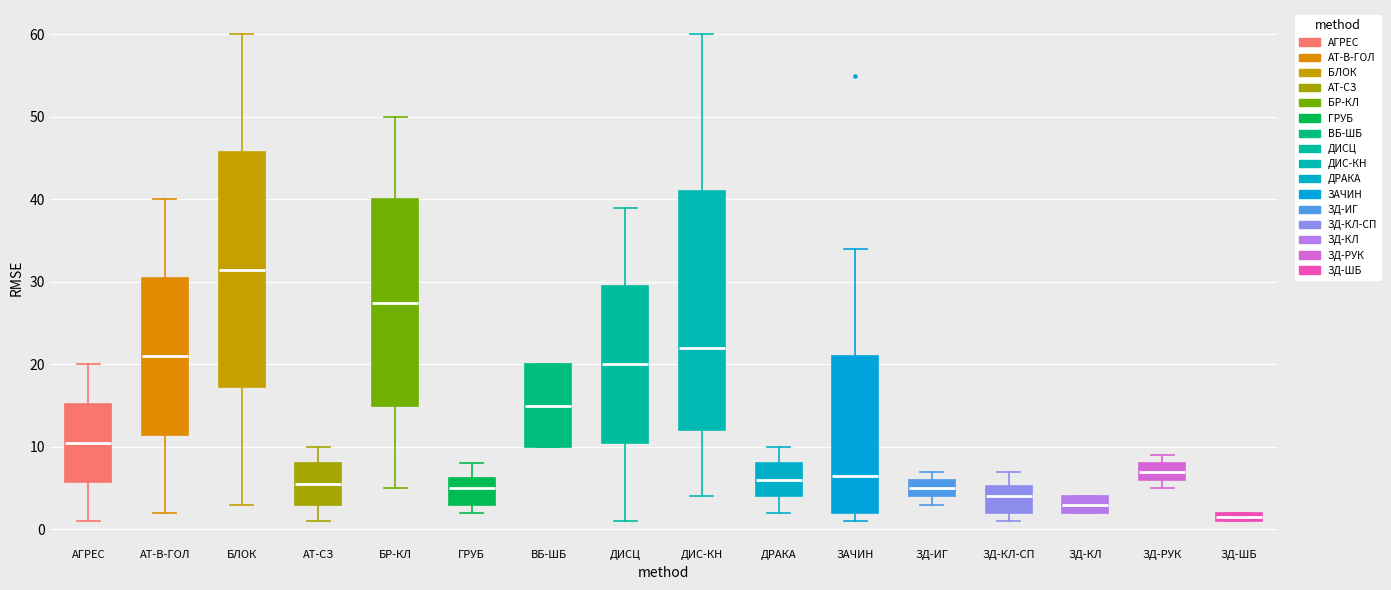

Which box's median line is the lowest?

ЗД-ШБ